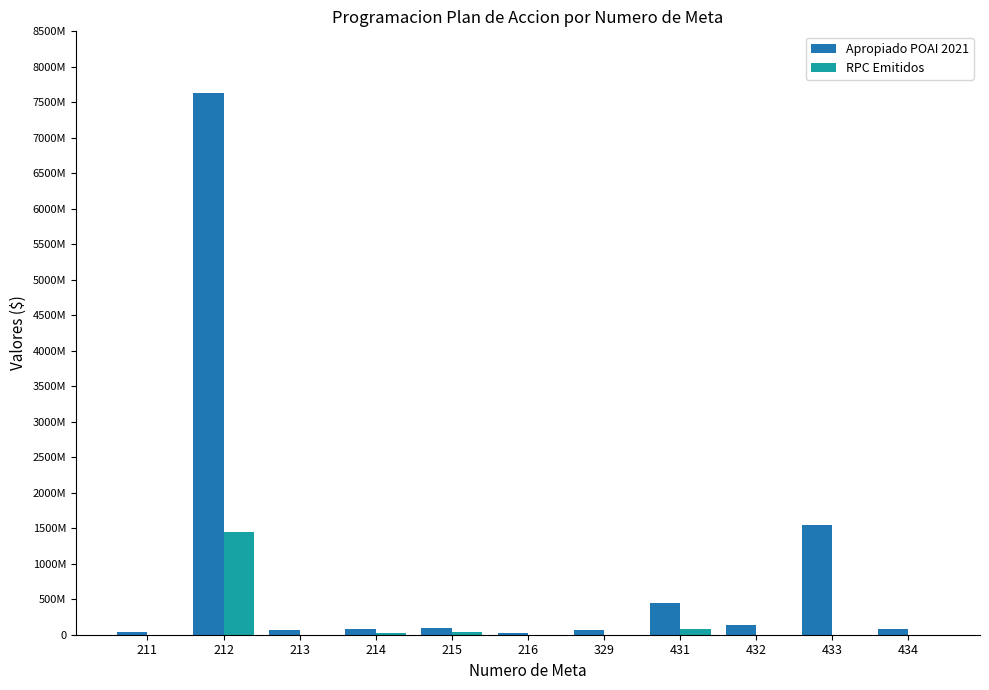

At which category is the sum across all series the highest?

212